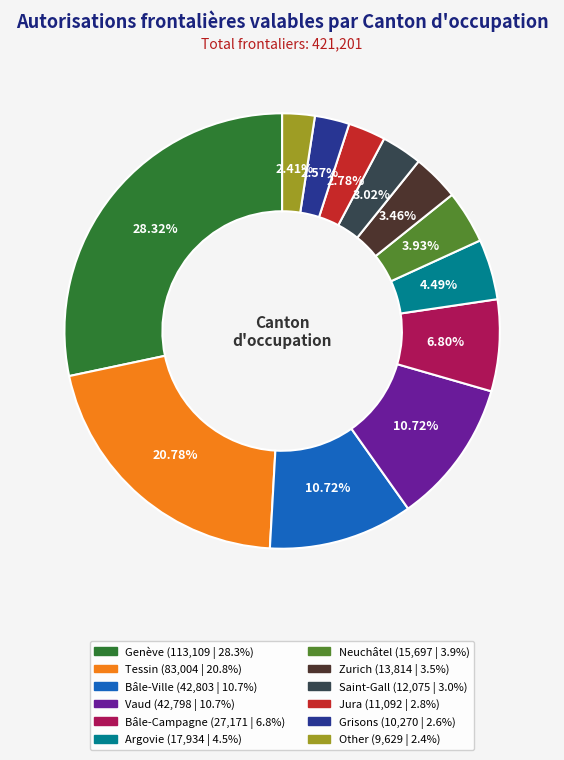

Count the number of slices in the pie.

12